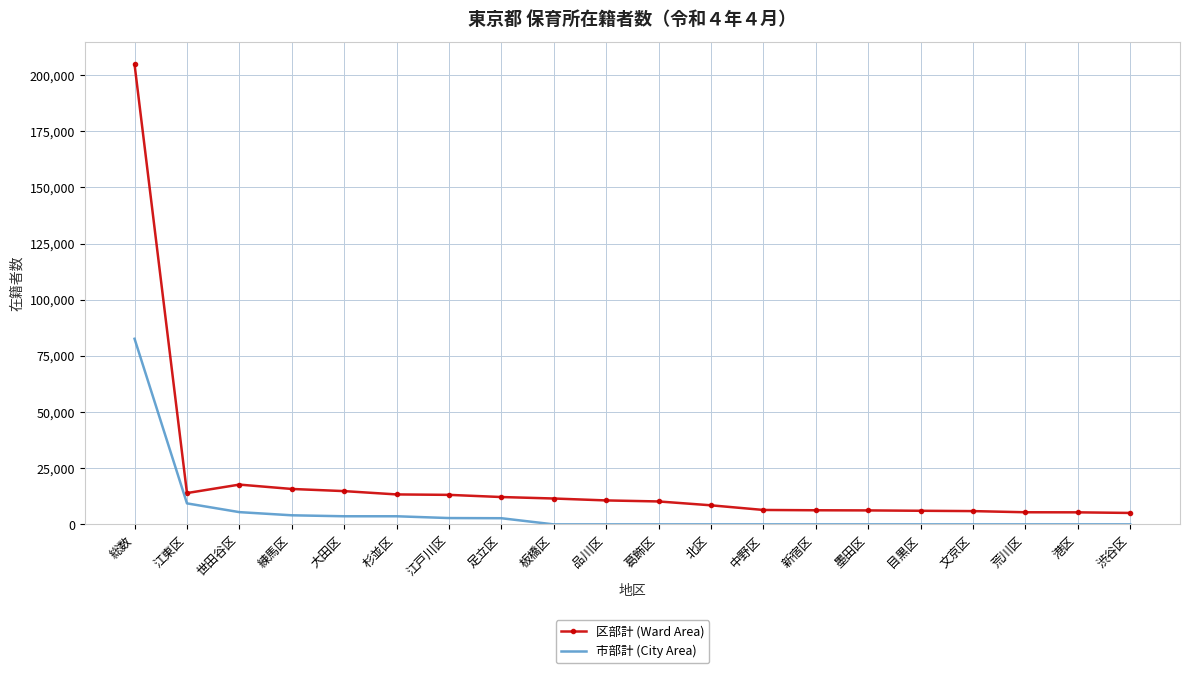

Rank the series by their maximum value, from lowest to highest.

市部計 (City Area), 区部計 (Ward Area)